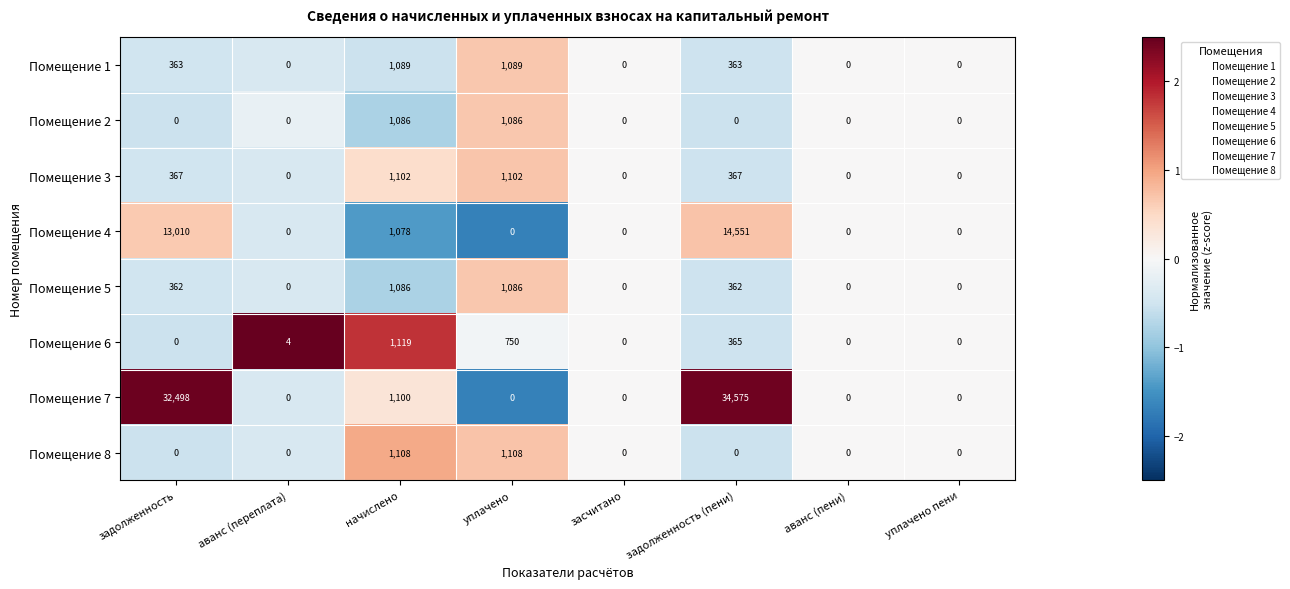

Which series has the largest total across all categories?

Помещение 7